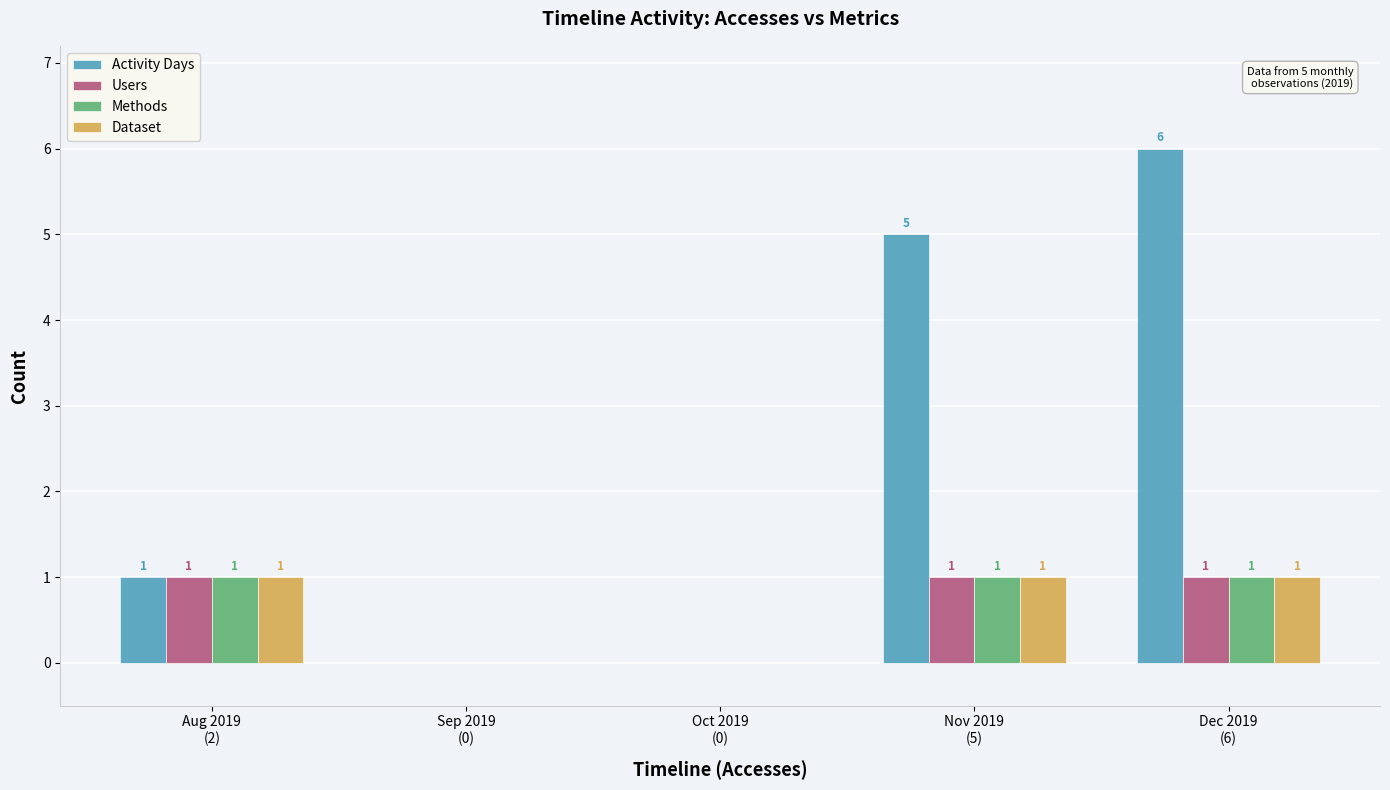

What are all the series names shown in the legend?

Activity Days, Users, Methods, Dataset